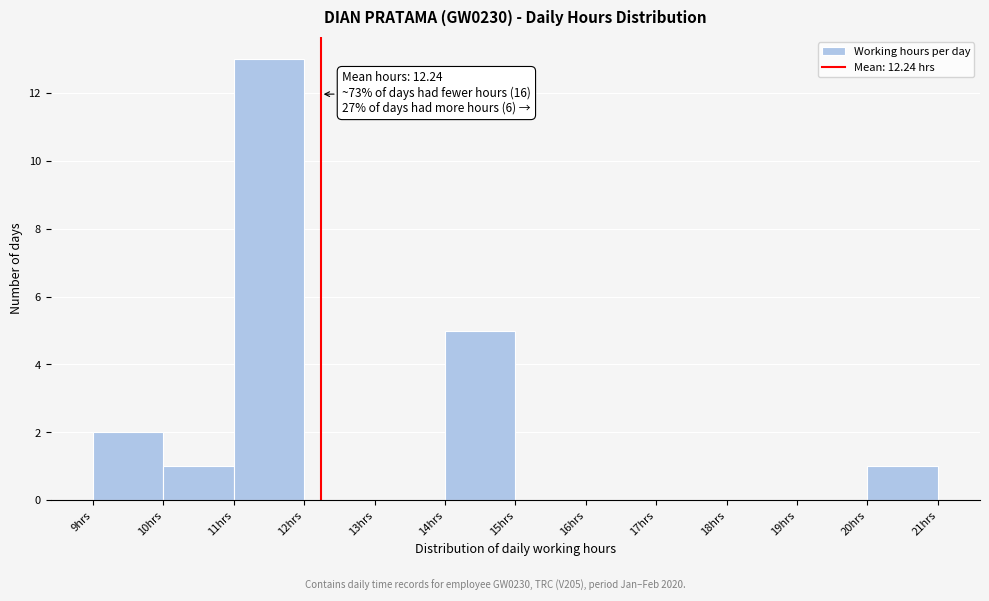

Over which range of the x-axis is the bar tallest?

11 to 12